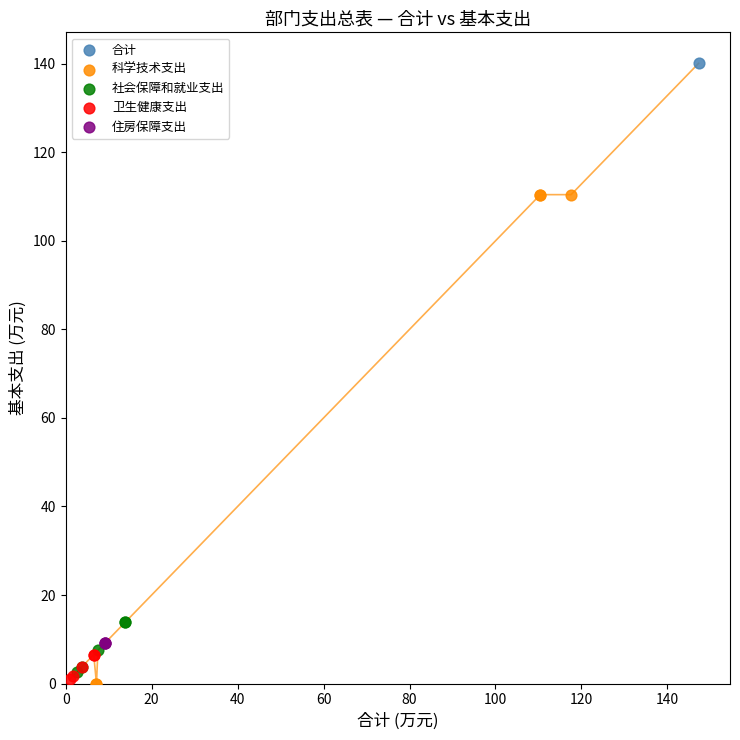

Which series reaches the maximum Y coordinate?

合计